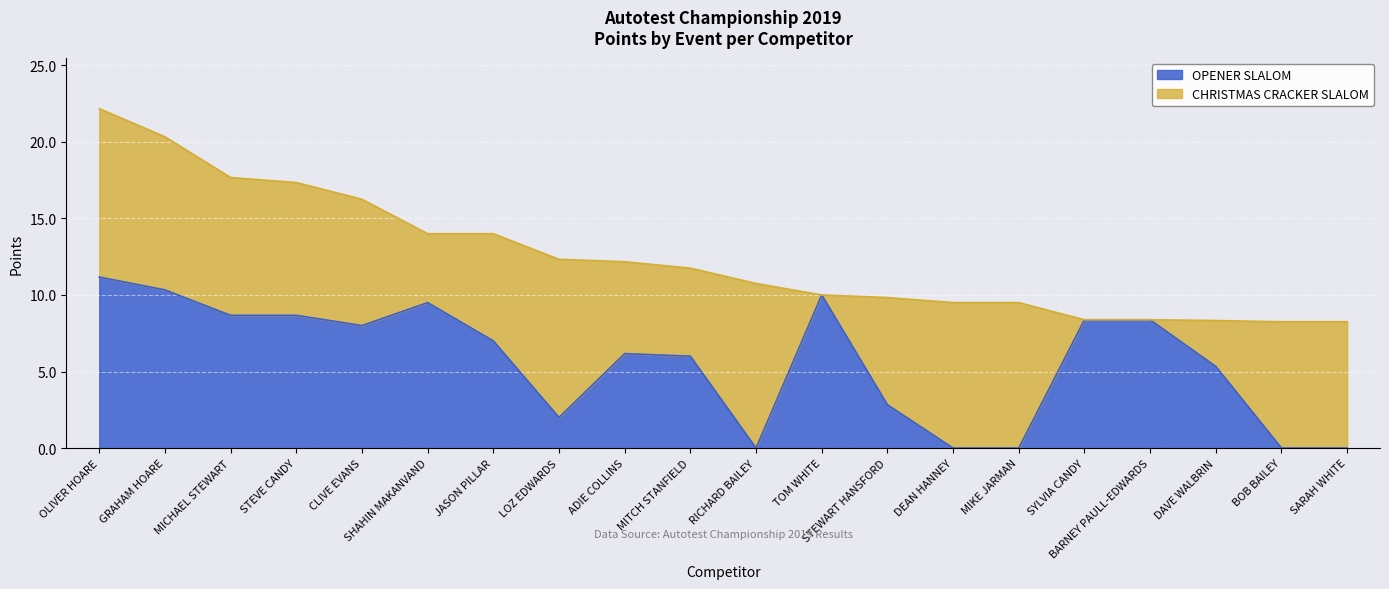

What is the difference between the second highest and second lowest values?

10.3